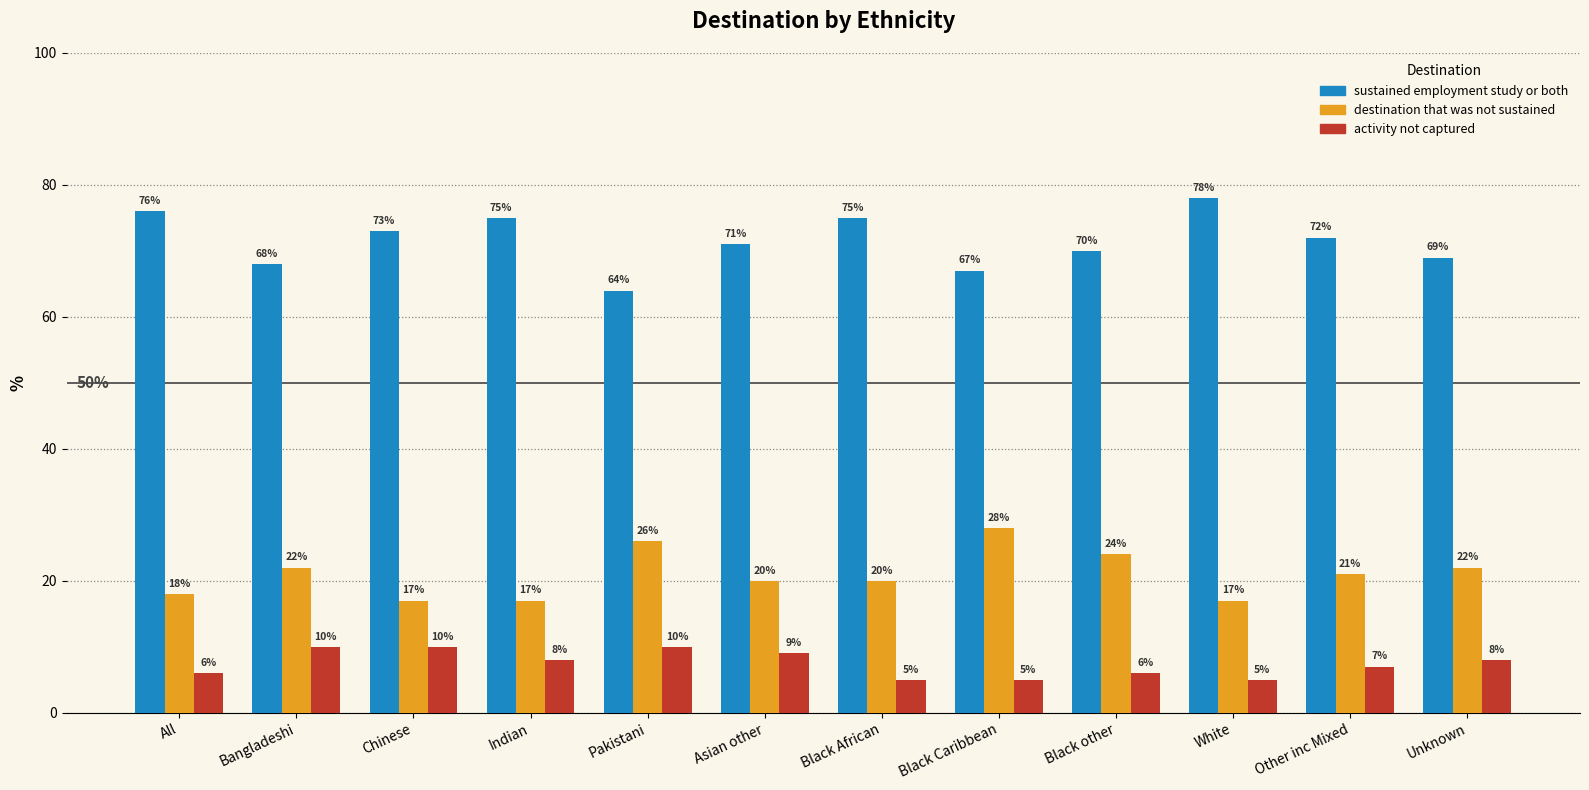

Which series has the largest range (max minus min)?

sustained employment study or both